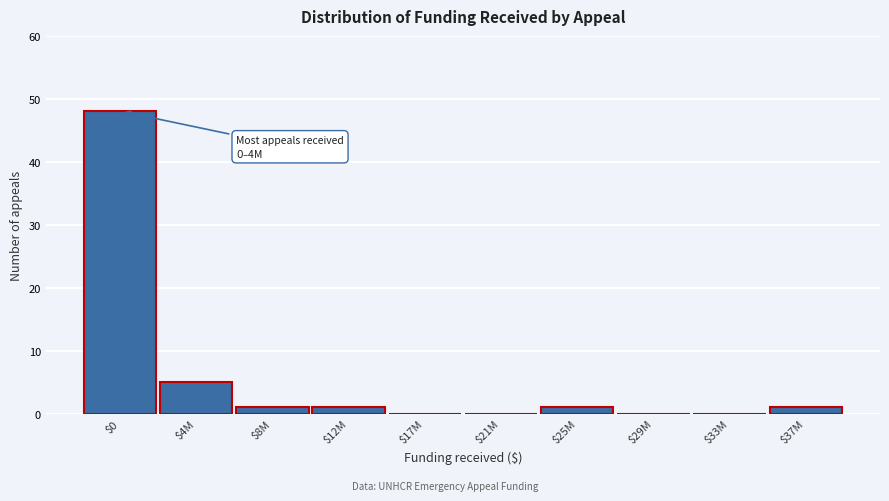

Which category has the highest value across all series?

$0